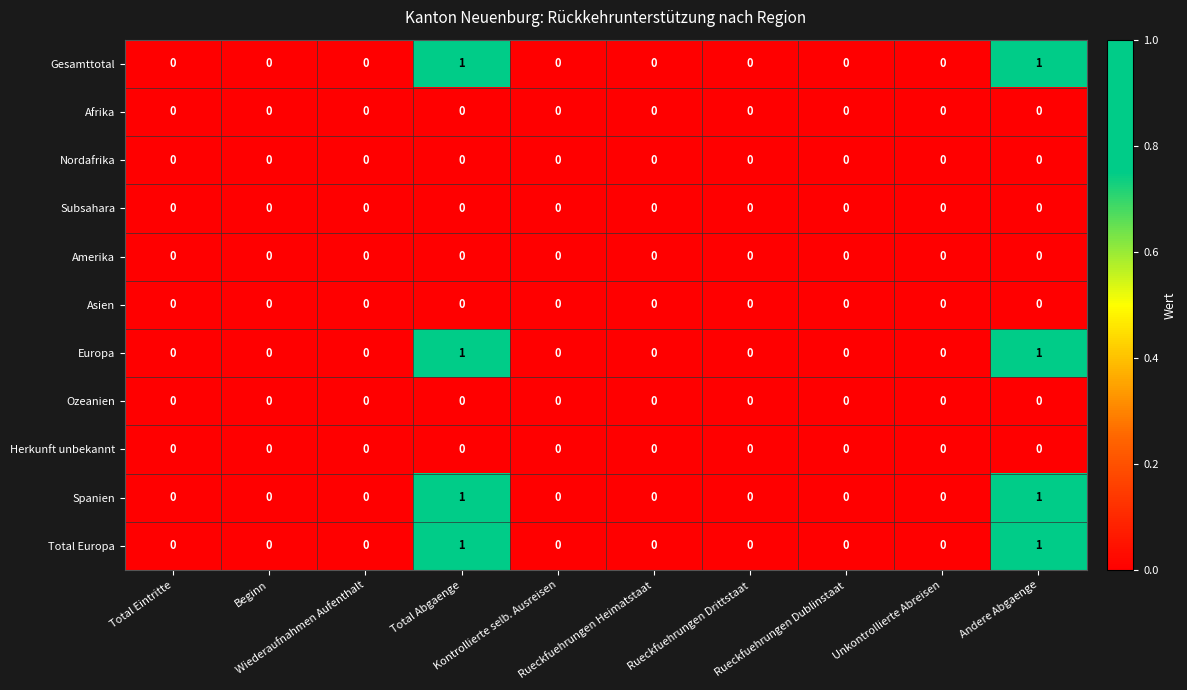

How many Gesamttotal values are between 0 and 1?

10